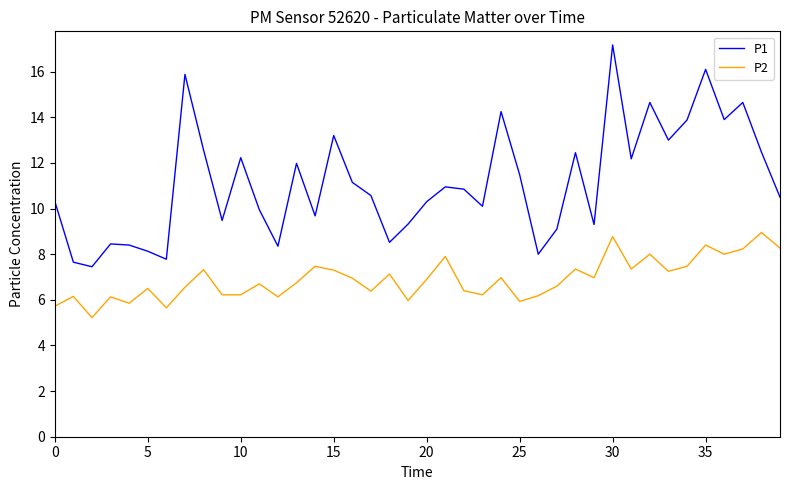

Which series has the largest range (max minus min)?

P1